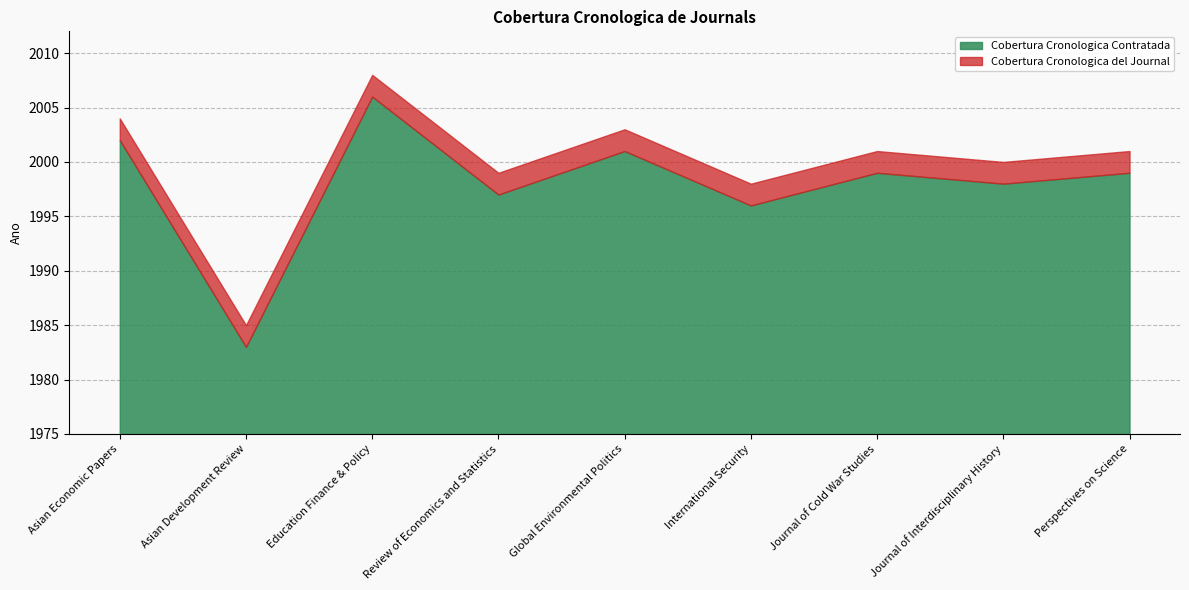

True or false: Cobertura Cronologica Contratada and Cobertura Cronologica del Journal cross at least once.

False